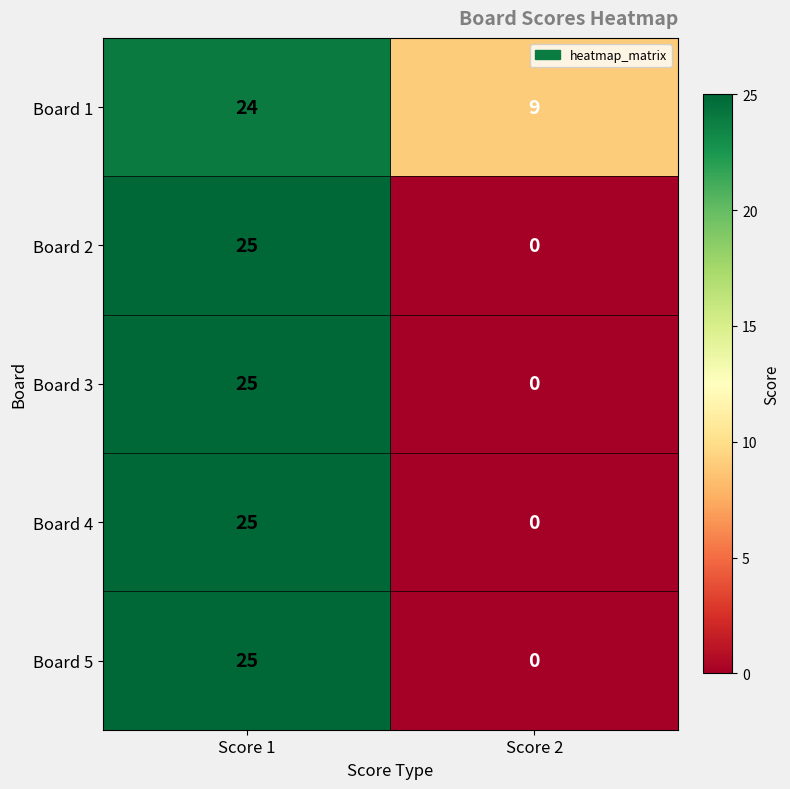

At how many categories does at least one series exceed 16?

1